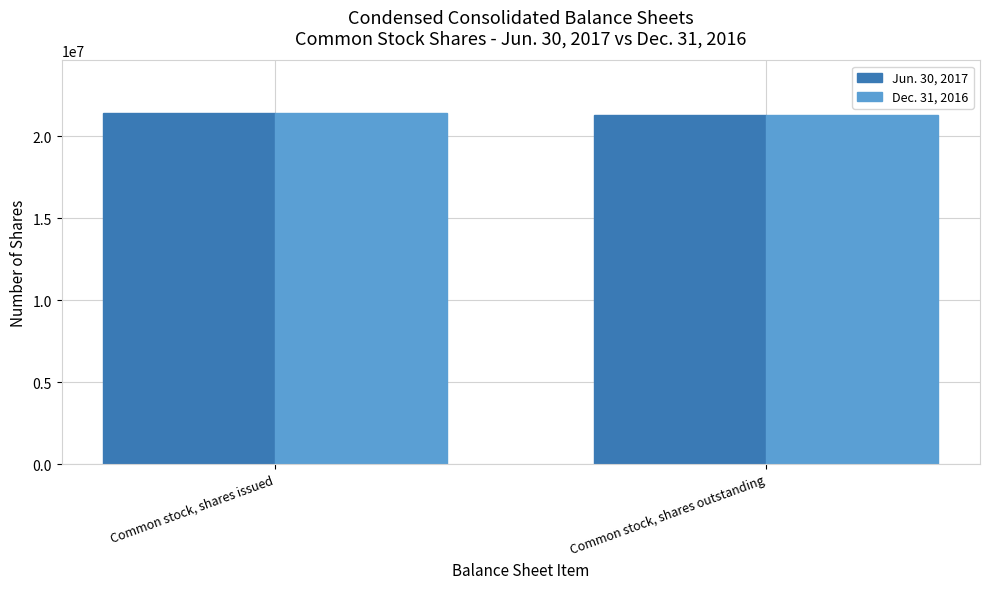

What is the smallest value displayed?

21278373